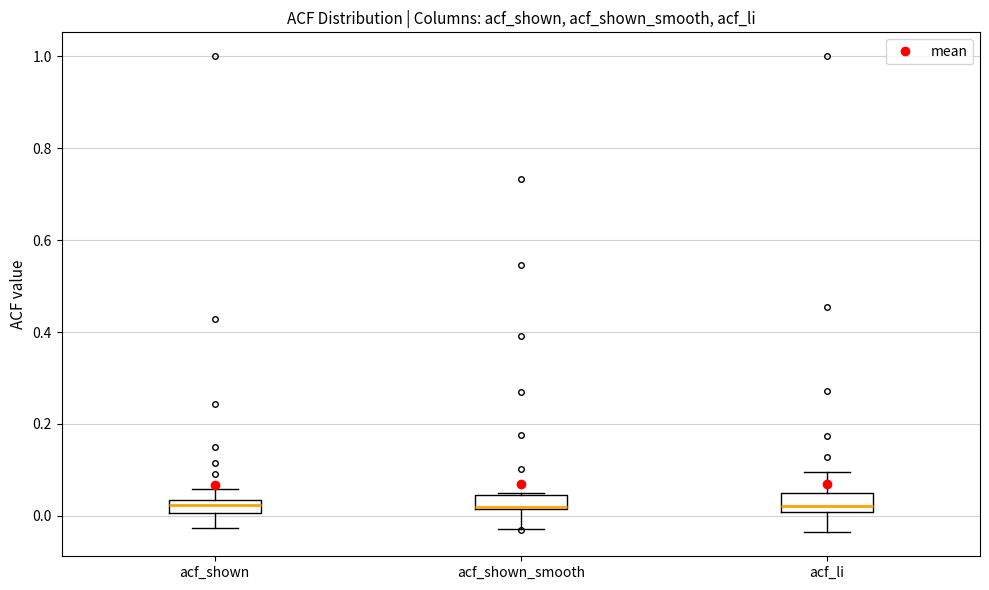

Where is the lower edge of the box for acf_shown on the y-axis? The values are not printed on the chart, so give them approximately, as read against the axis.

0.00